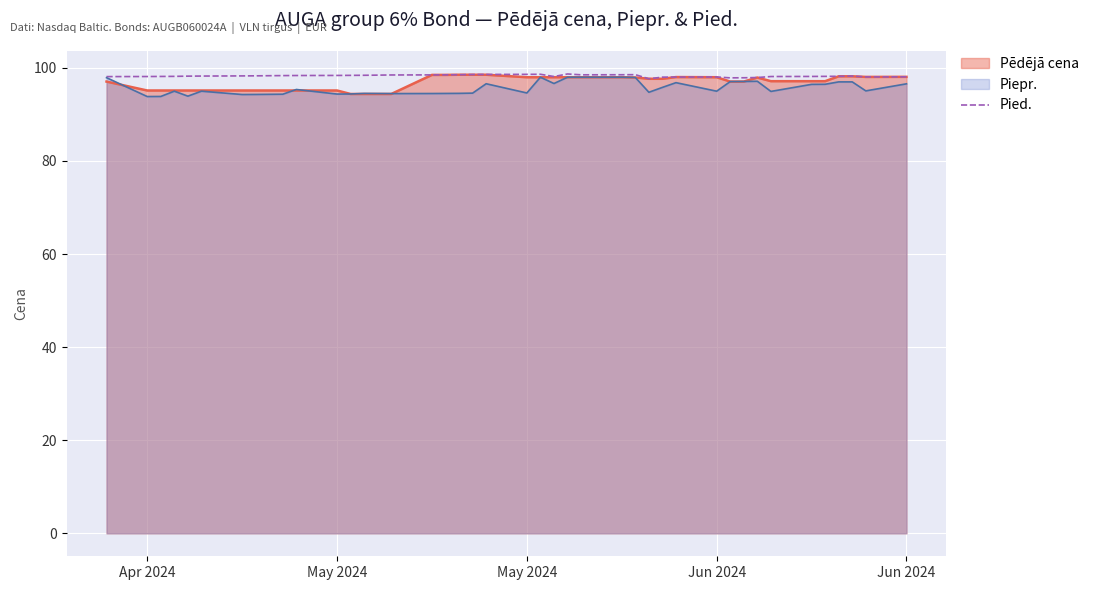

True or false: the data shows 171.5 at Jun 2024.

False